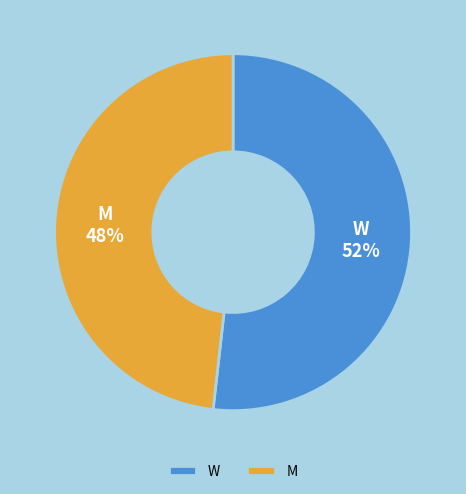

What is the smallest slice in the pie chart?

M